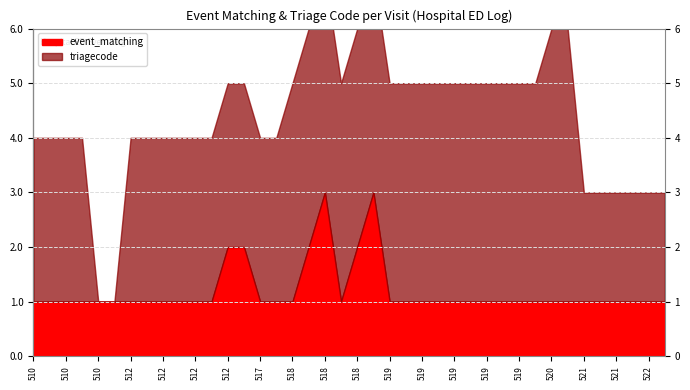

True or false: triagecode and event_matching intersect in this chart.

True